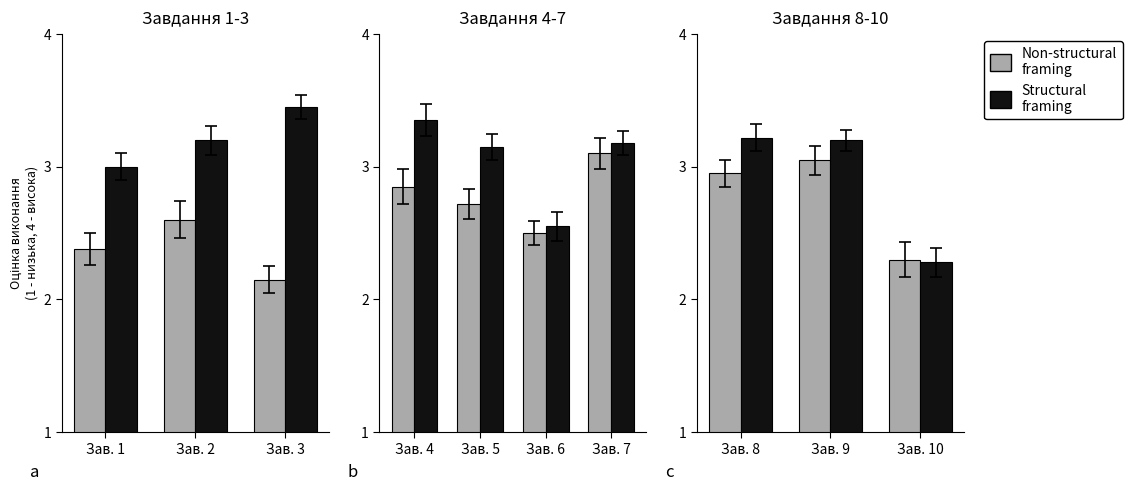

At how many categories does at least one series exceed 3?

2